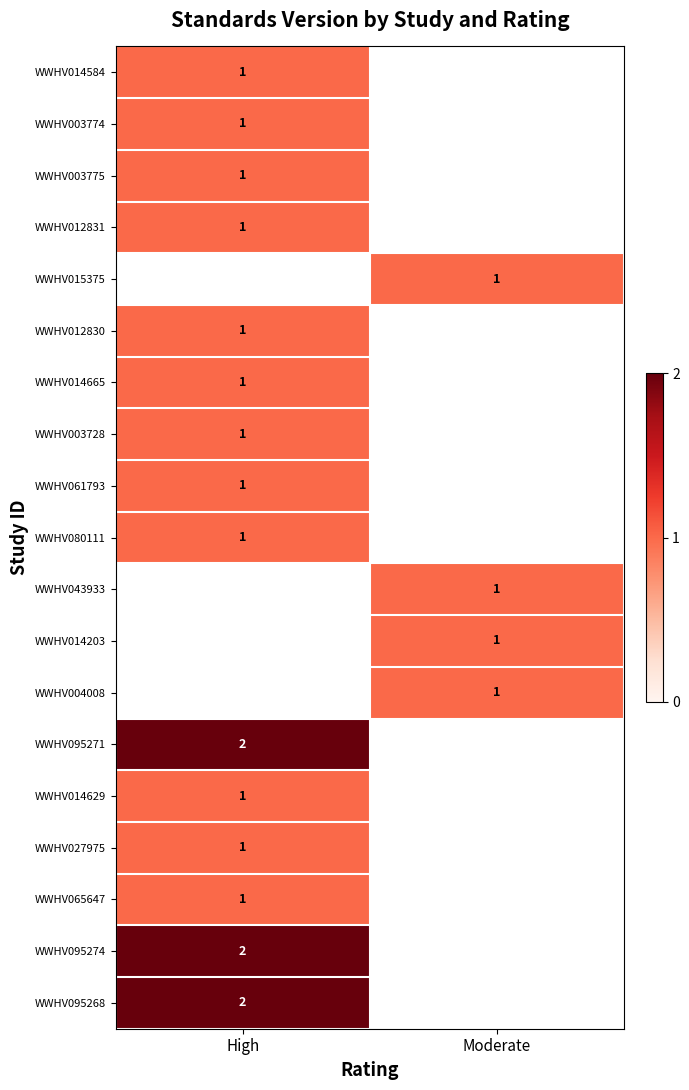

True or false: WWHV095271 has a value of 2 at High.

True